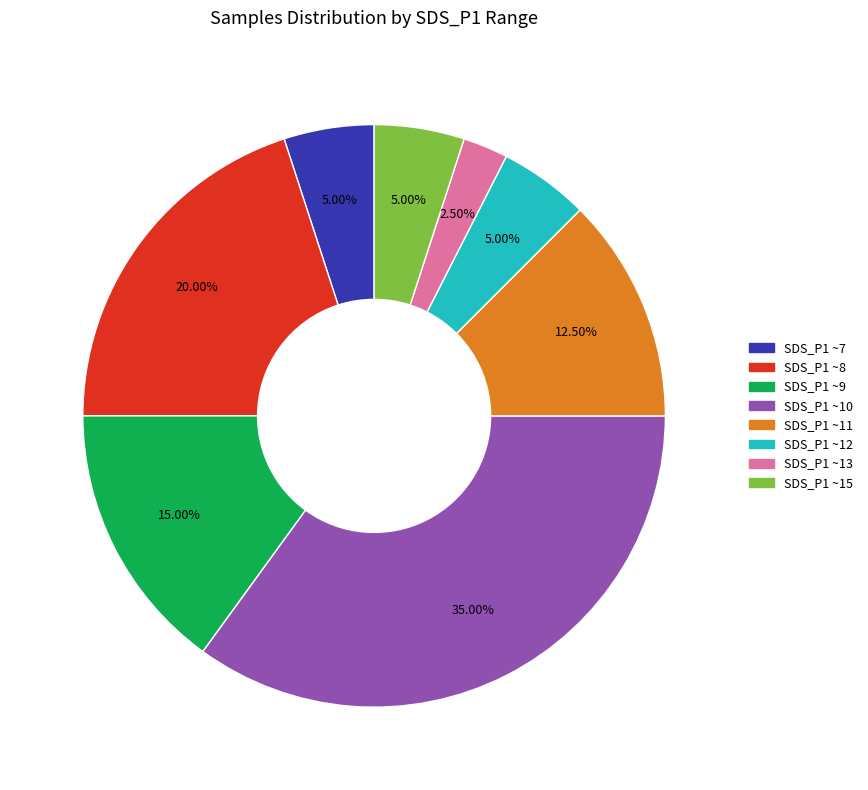

Is there any slice that represents more than half of the pie?

No